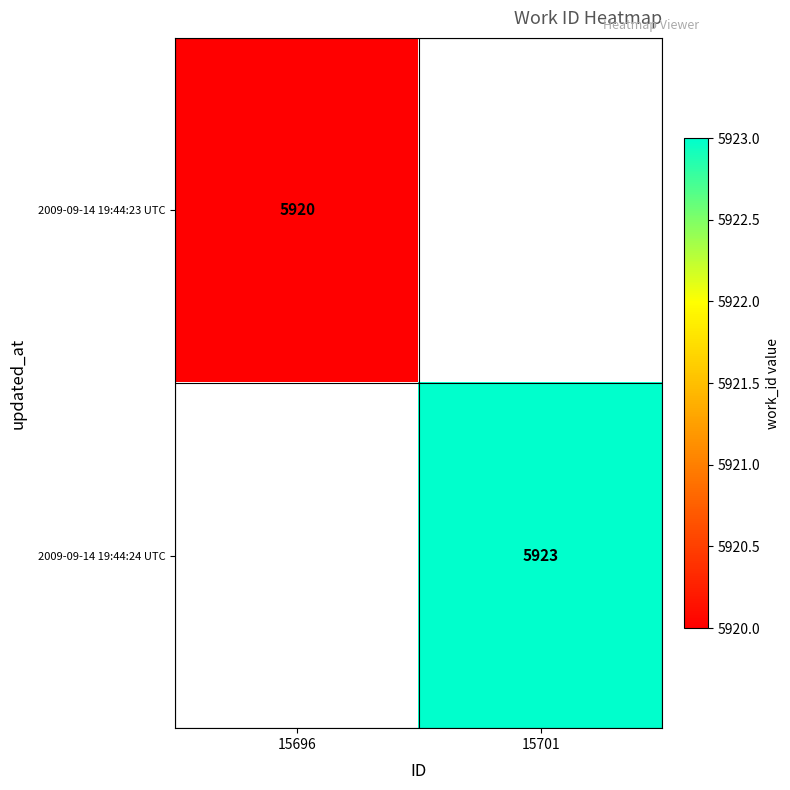

Is it true that 2009-09-14 19:44:23 UTC equals 5920 at 15696?

True